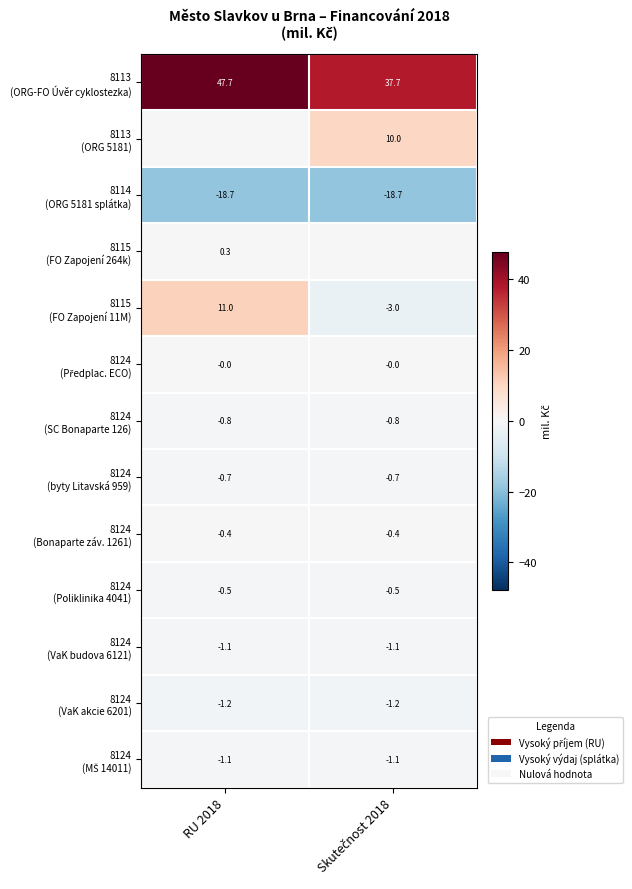

What is the maximum value for 8113 (ORG 5181)?

10.0